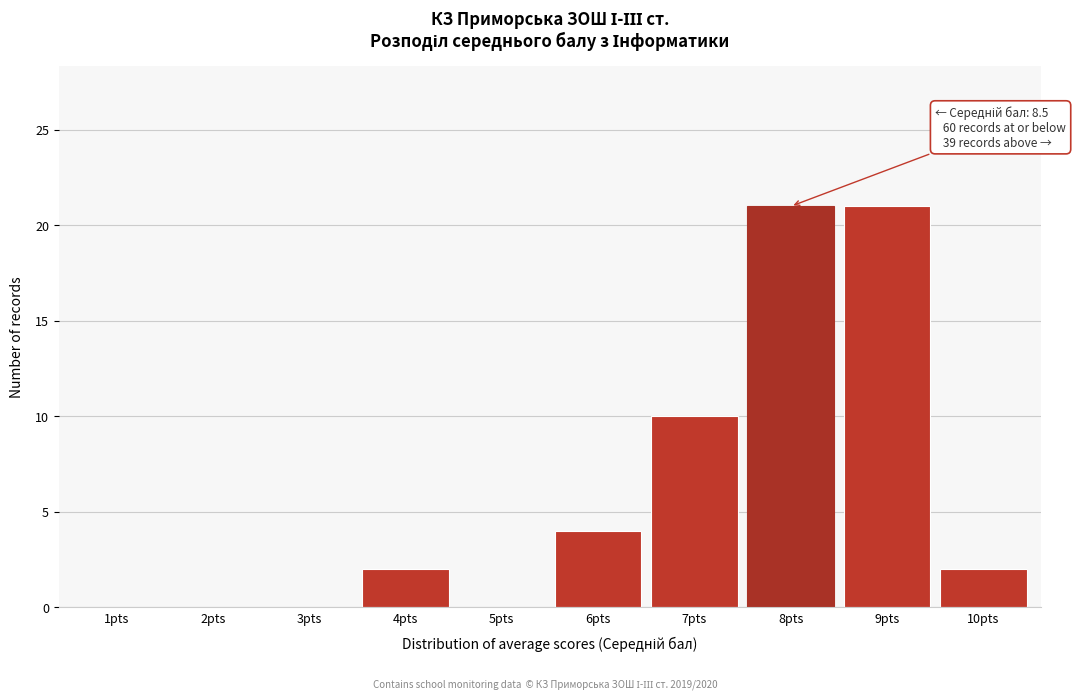

Reading left to right, list all the values displayed in this chart.

1pts=0	2pts=0	3pts=0	4pts=2	5pts=0	6pts=4	7pts=10	8pts=21	9pts=21	10pts=2